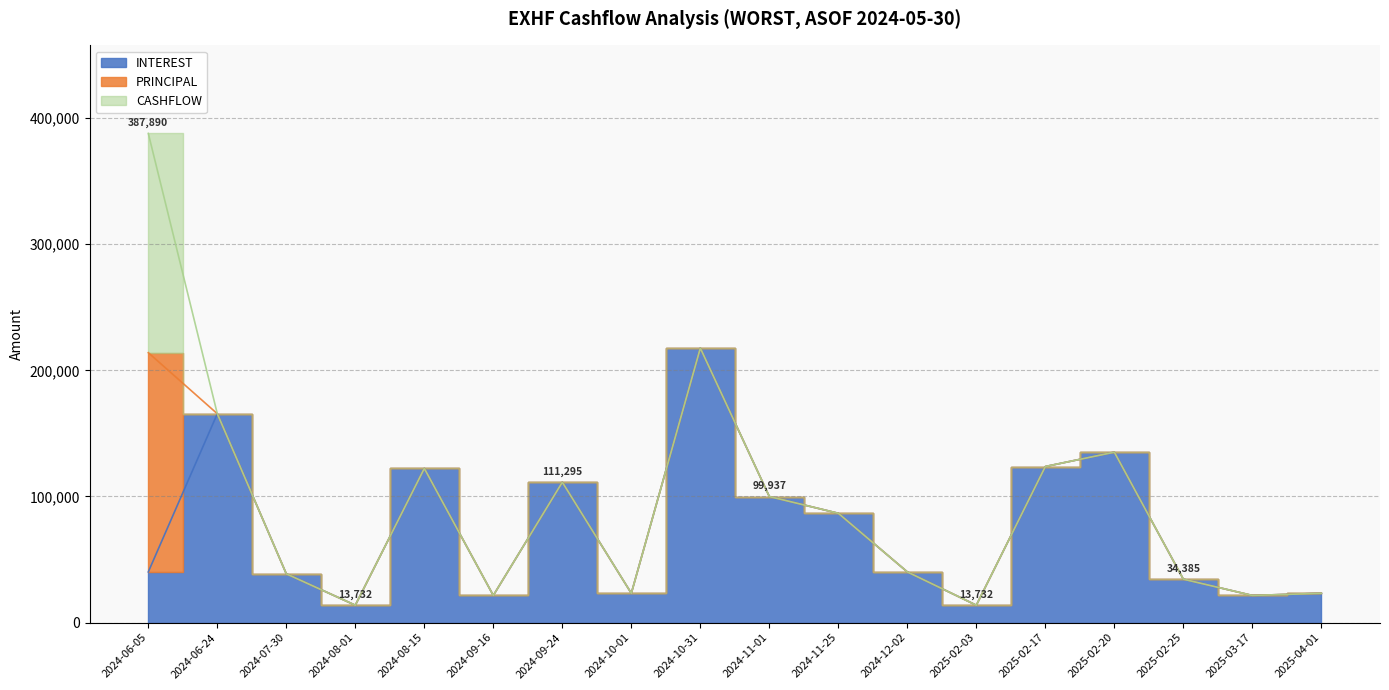

At which label is INTEREST closest to 115683?

2024-09-24